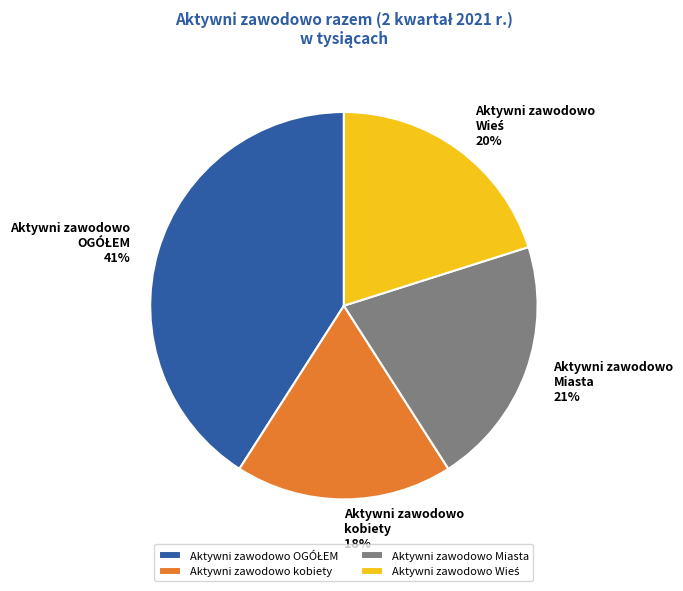

Which slice is the smallest?

Aktywni zawodowo kobiety